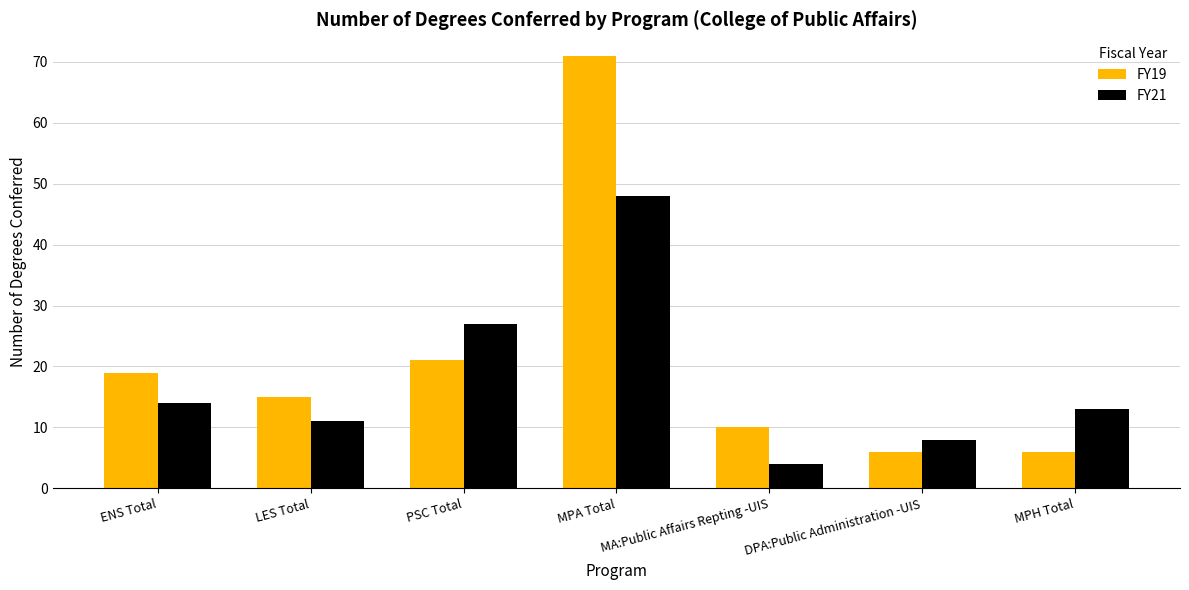

List the series in order of their peak value, lowest first.

FY21, FY19